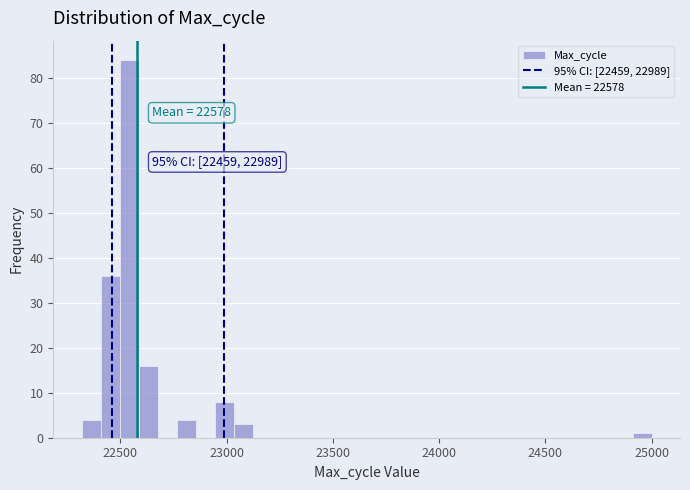

Read against the x-axis, roughly where is the centre of the tallest bar?

22550